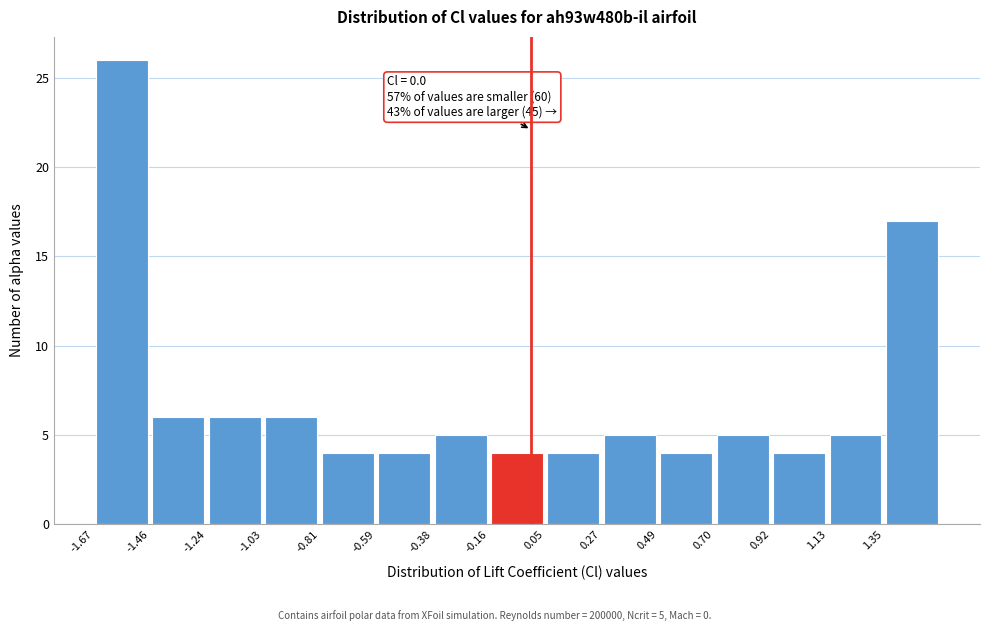

Over which range of the x-axis is the bar tallest?

-1.65 to -1.45